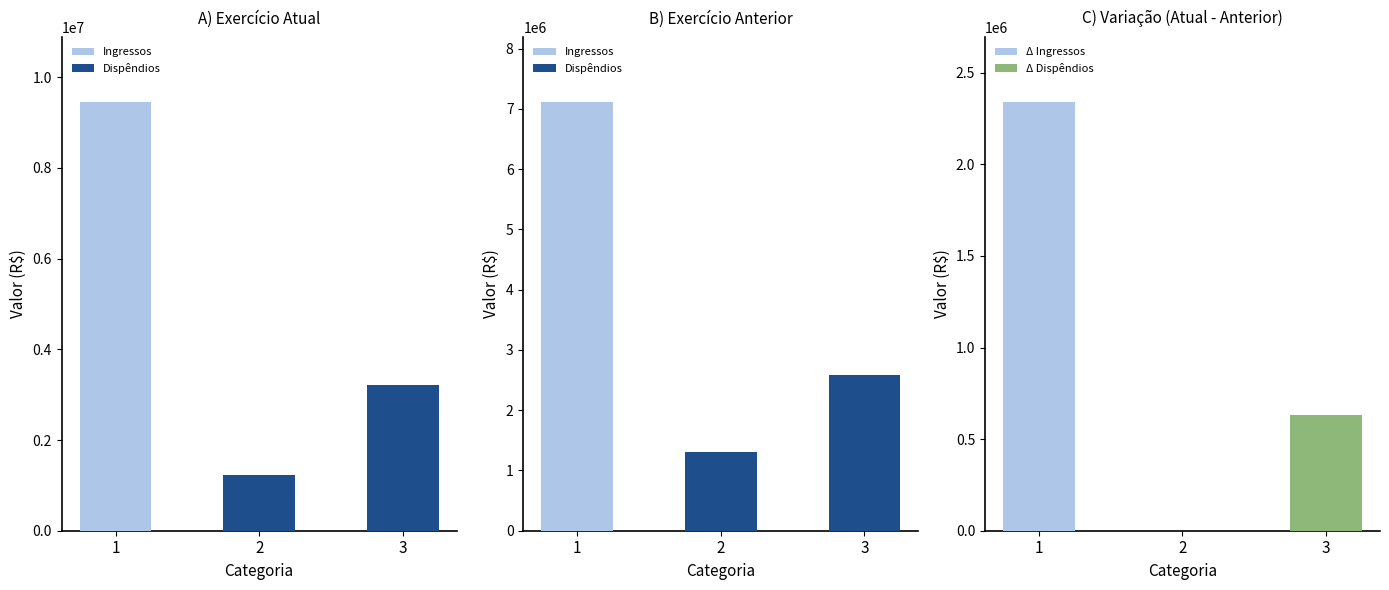

Where is Δ Ingressos nearest to the value 1171058?

2